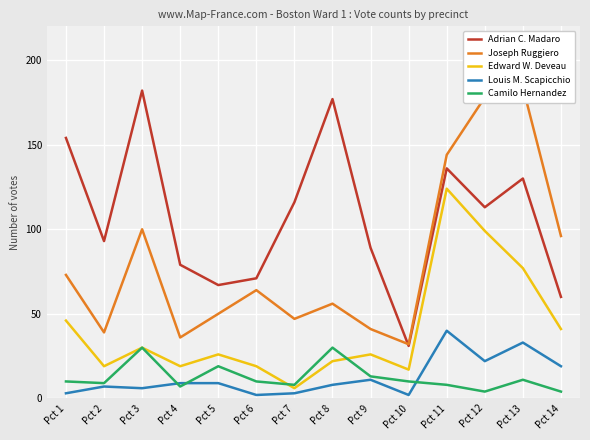

True or false: Louis M. Scapicchio and Joseph Ruggiero intersect in this chart.

False